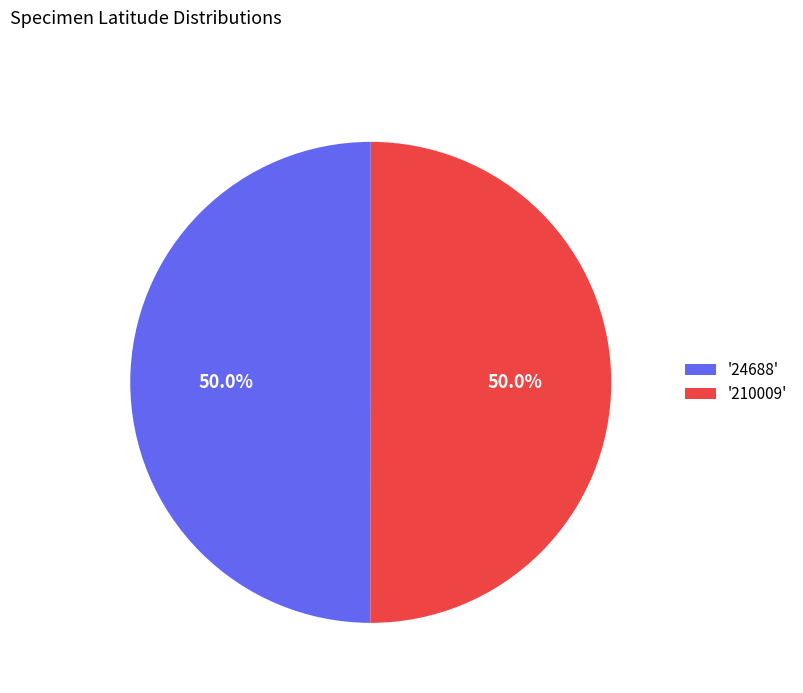

What portion of the pie excludes '210009'?

50.0%